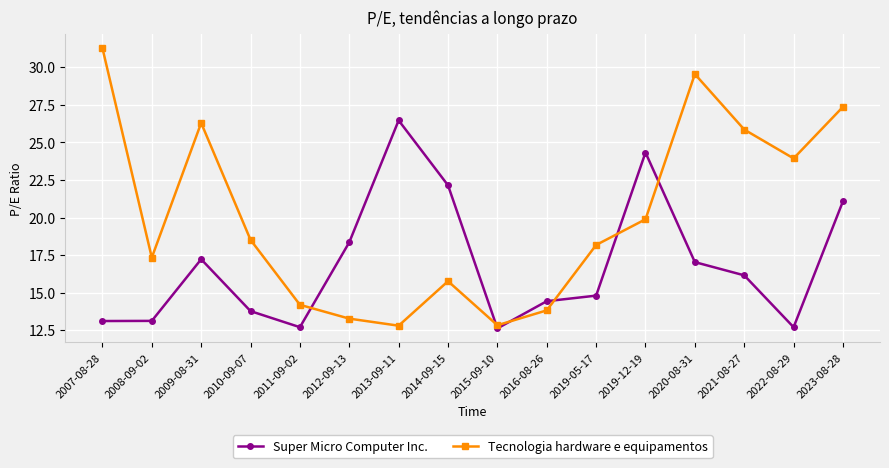

Between which two adjacent categories do Super Micro Computer Inc. and Tecnologia hardware e equipamentos first intersect?

2011-09-02 and 2012-09-13